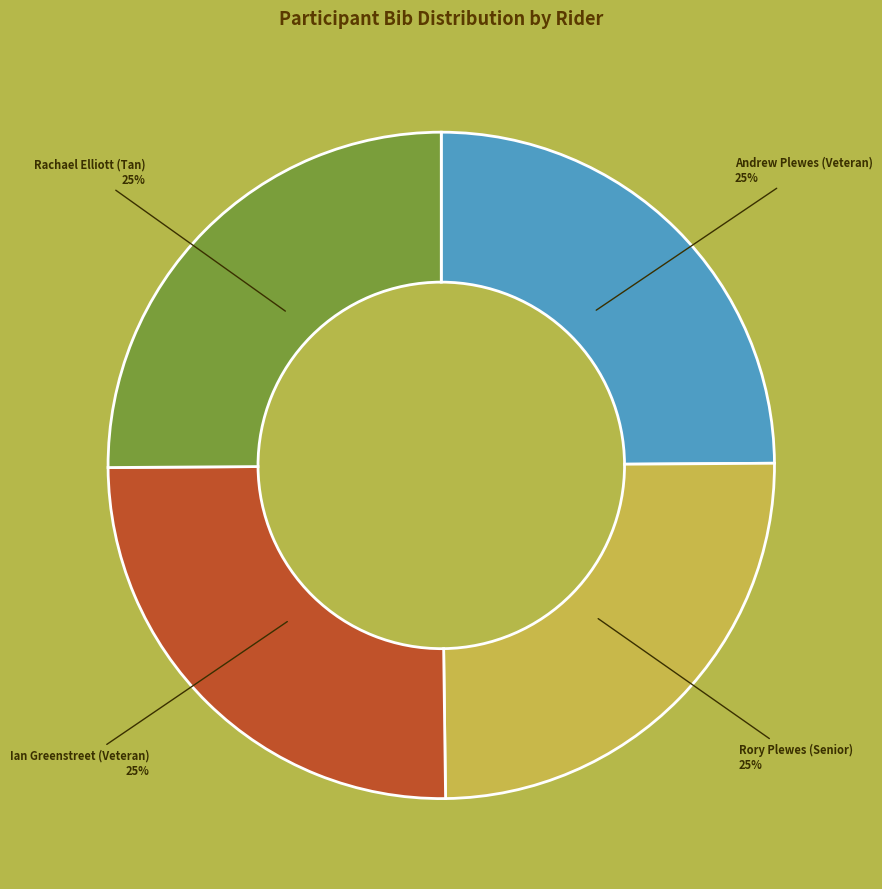

To the nearest percent, what is the average slice percentage?

25%